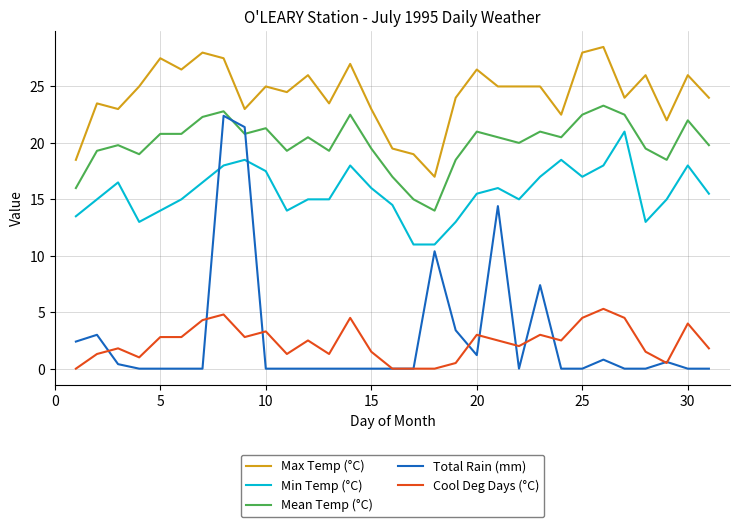

Which series has the largest total across all categories?

Max Temp (°C)